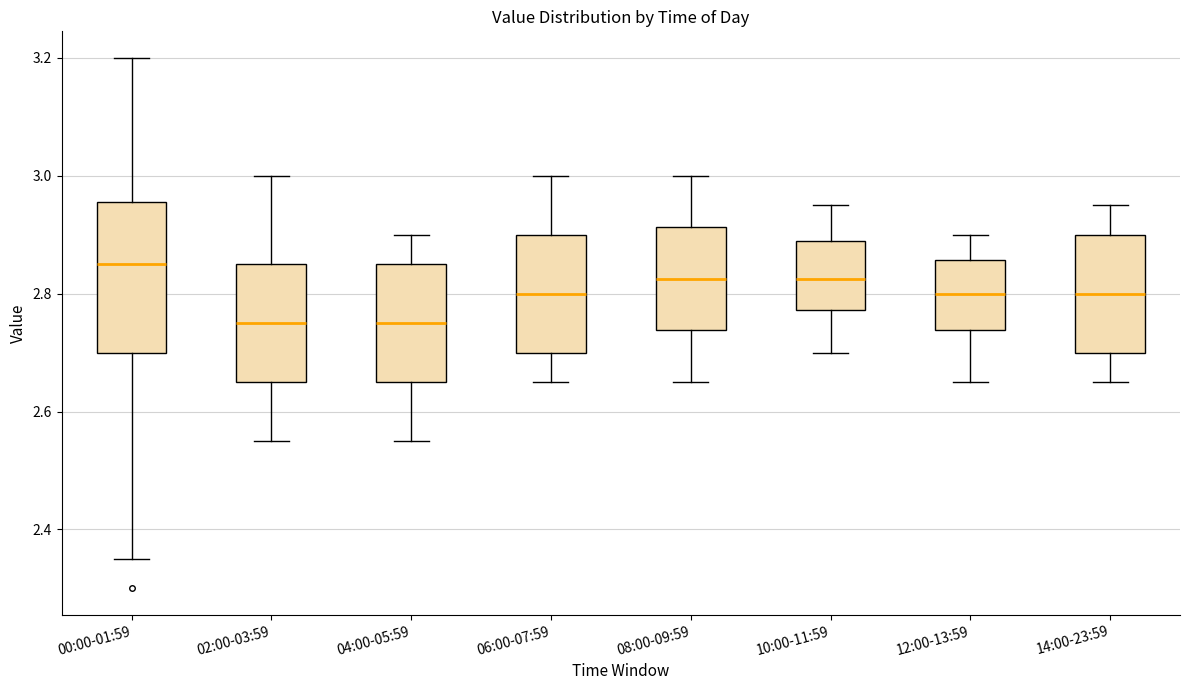

Reading left to right, read every box against the y-axis: the position of its median line, the range the box covers, and the ends of its whiskers. The values are not printed on the chart, so give them approximately, as read against the axis.

00:00-01:59: median 2.86, box 2.70 to 2.96, whiskers 2.36 to 3.20
02:00-03:59: median 2.76, box 2.66 to 2.86, whiskers 2.56 to 3.00
04:00-05:59: median 2.76, box 2.66 to 2.86, whiskers 2.56 to 2.90
06:00-07:59: median 2.80, box 2.70 to 2.90, whiskers 2.66 to 3.00
08:00-09:59: median 2.82, box 2.74 to 2.92, whiskers 2.66 to 3.00
10:00-11:59: median 2.82, box 2.78 to 2.90, whiskers 2.70 to 2.96
12:00-13:59: median 2.80, box 2.74 to 2.86, whiskers 2.66 to 2.90
14:00-23:59: median 2.80, box 2.70 to 2.90, whiskers 2.66 to 2.96